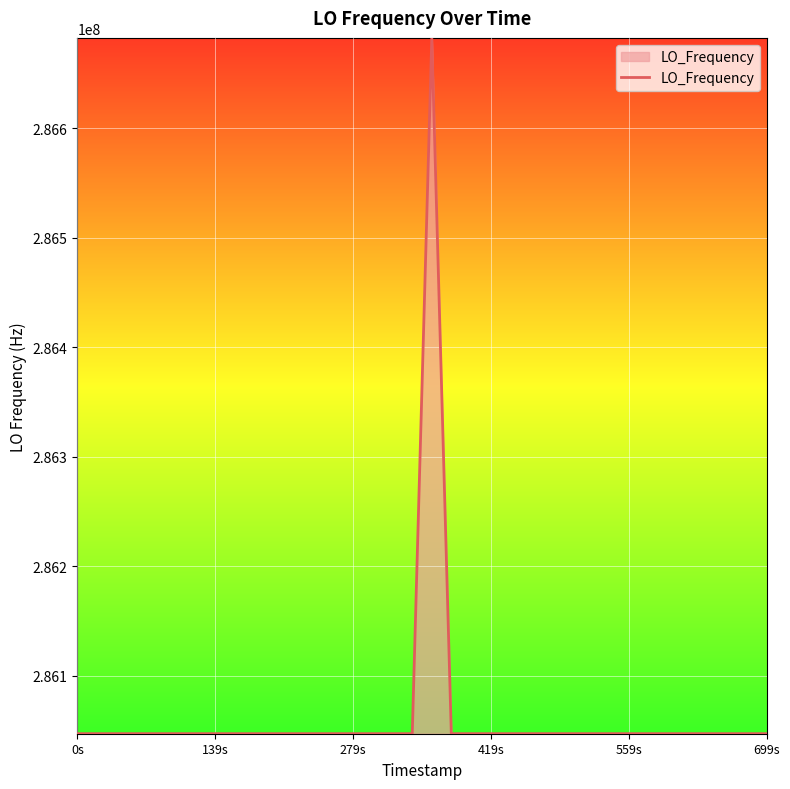

What is the greatest value displayed?

286682709.1